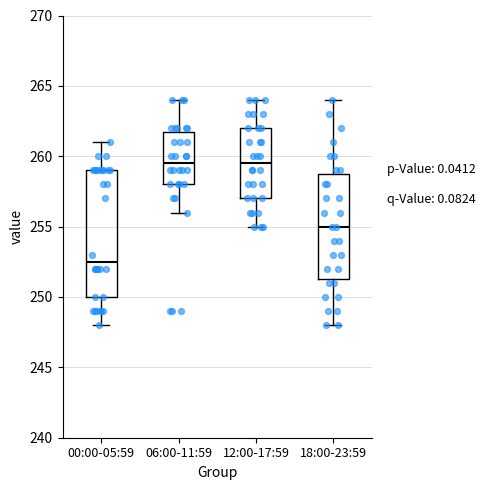

Where is the lower edge of the box for 06:00-11:59 on the y-axis? The values are not printed on the chart, so give them approximately, as read against the axis.

258.0